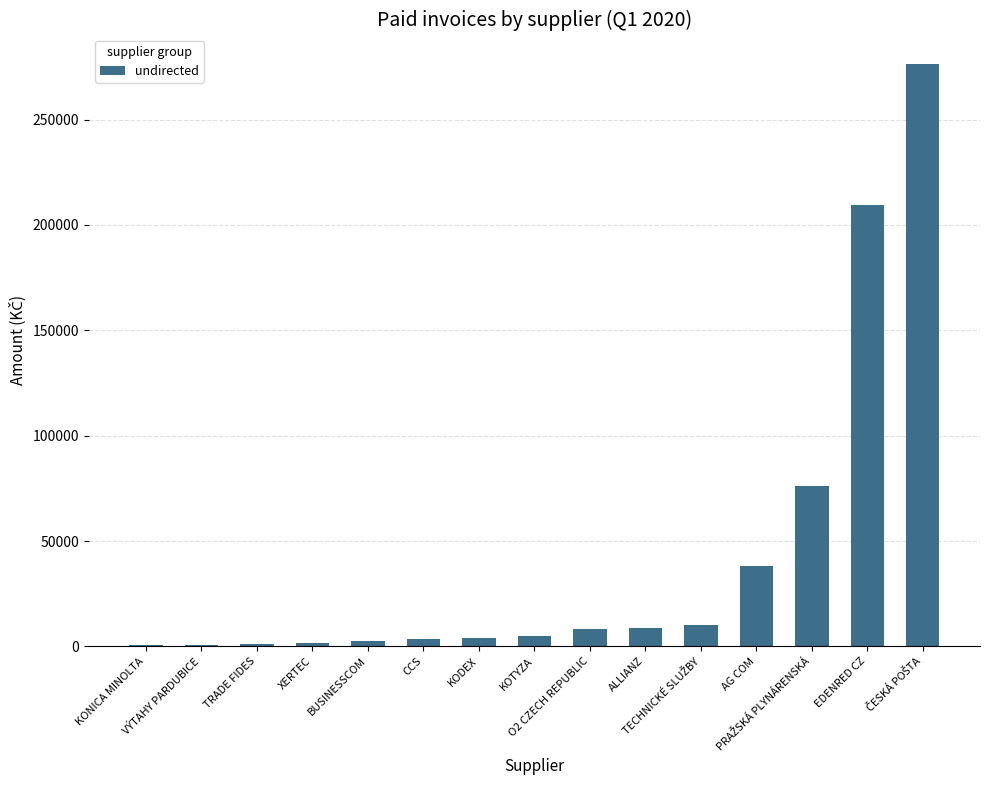

What is the maximum value shown in the chart?

276561.0